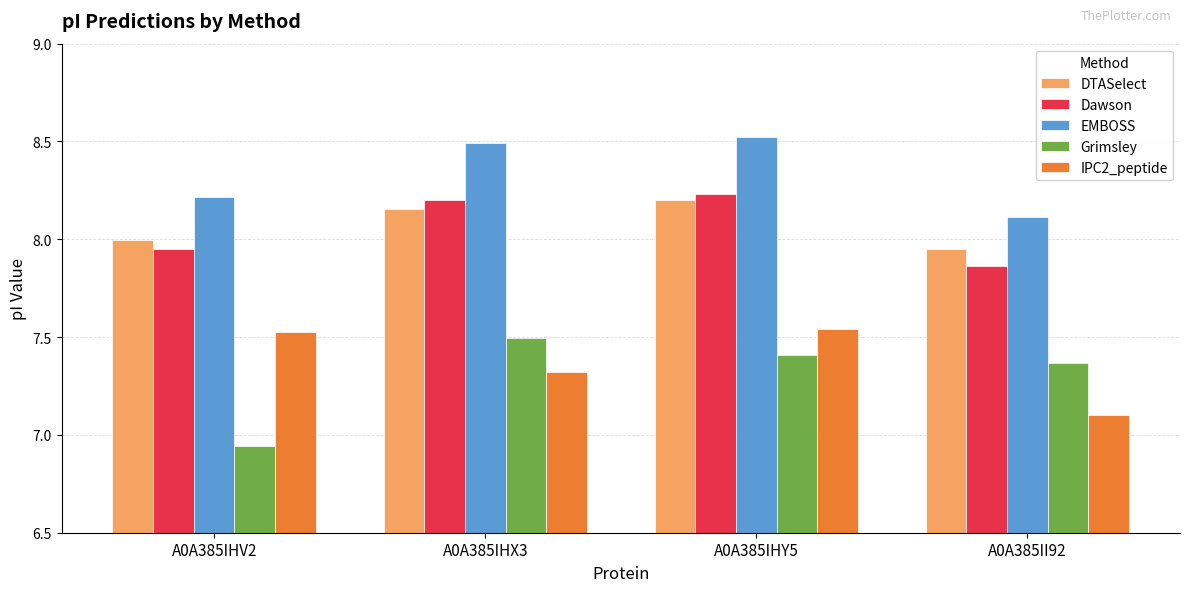

How many Grimsley values are between 7 and 8?

3